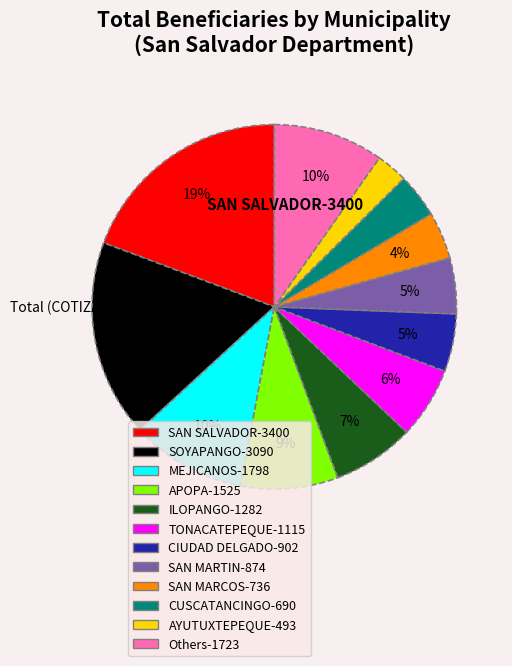

To the nearest percent, what is the difference between the largest and smallest slice percentages?

16%